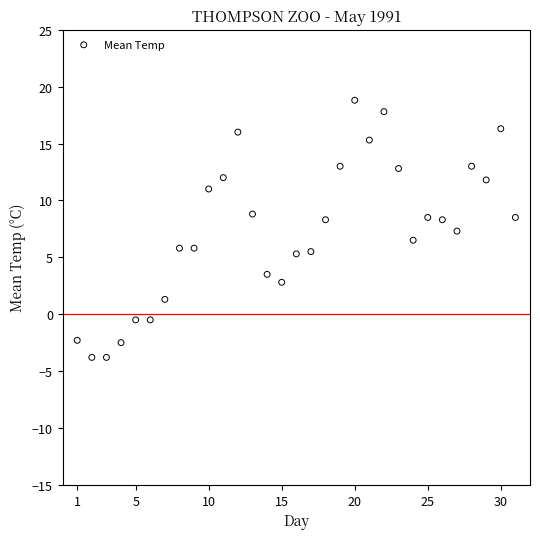

What is the range of Y values (max minus min)?

22.6